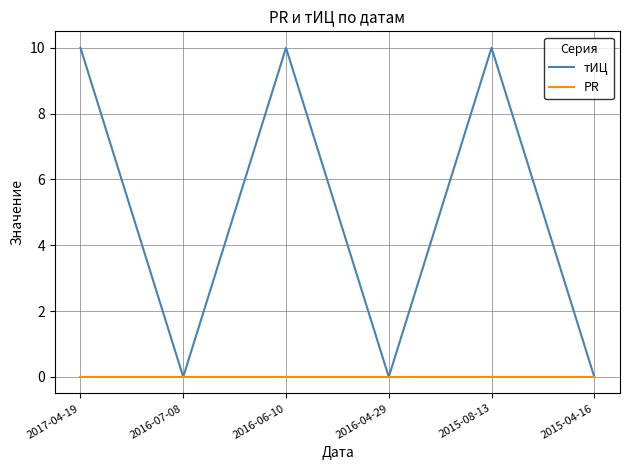

What position from the left is 2015-04-16?

6